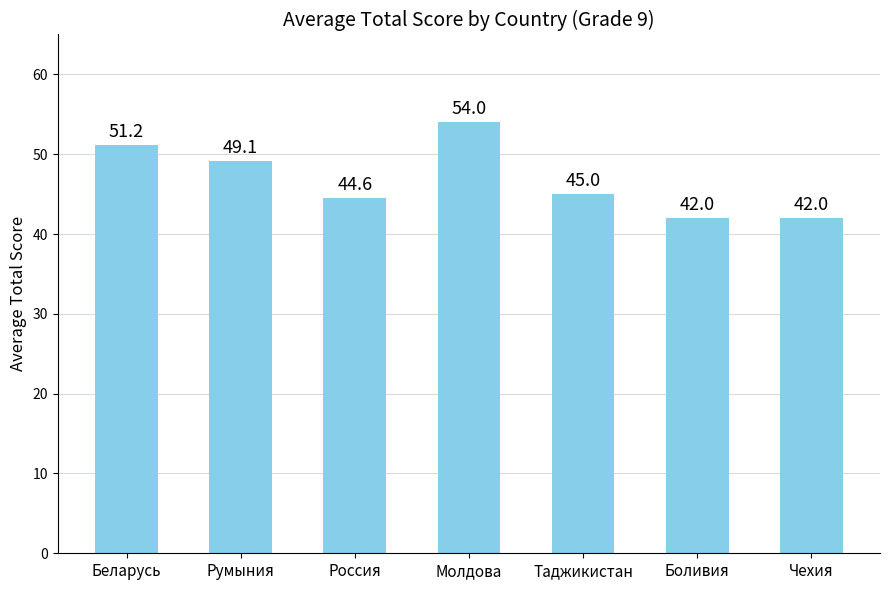

What is the difference between the values at Россия and Румыния?

4.5